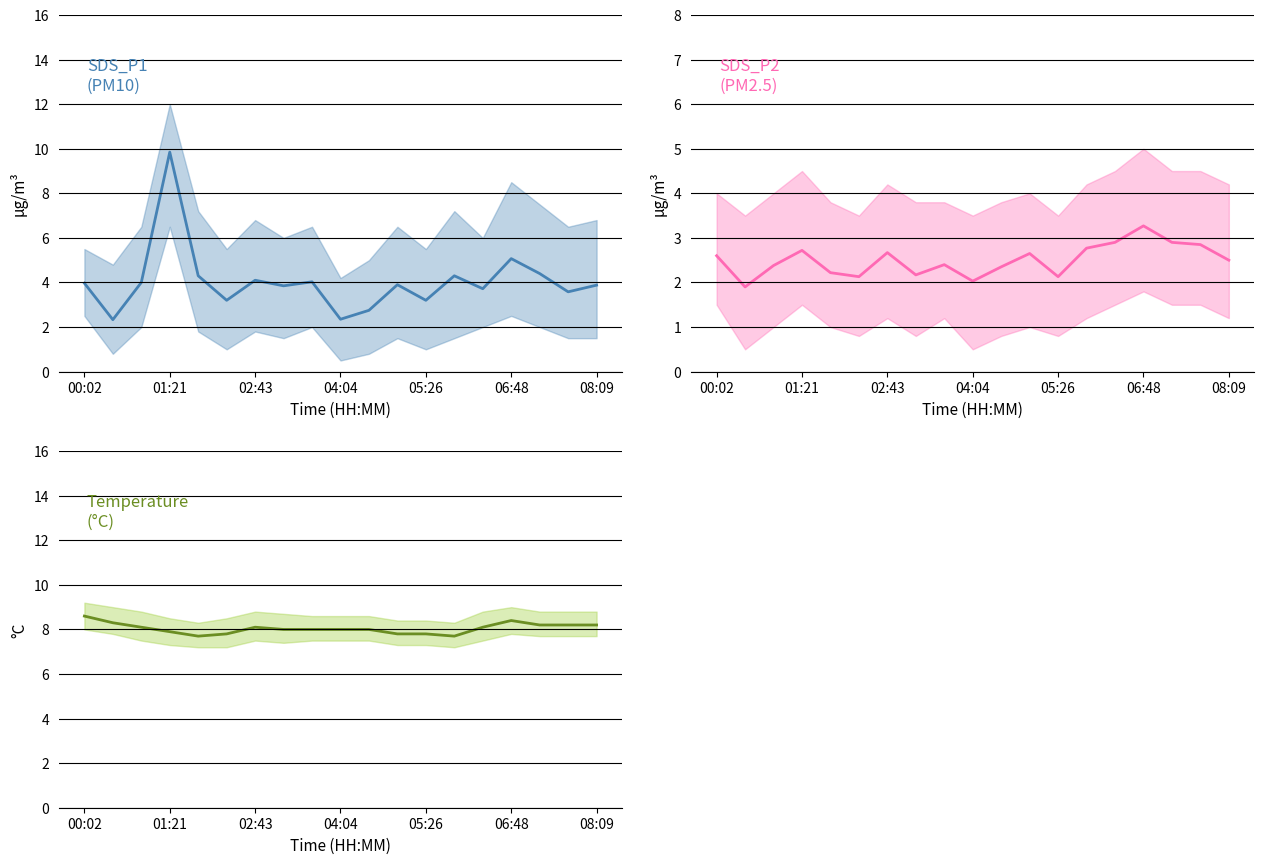

Is the value of Temp at 05:26 greater than the value of SDS_P2 at 08:09?

Yes